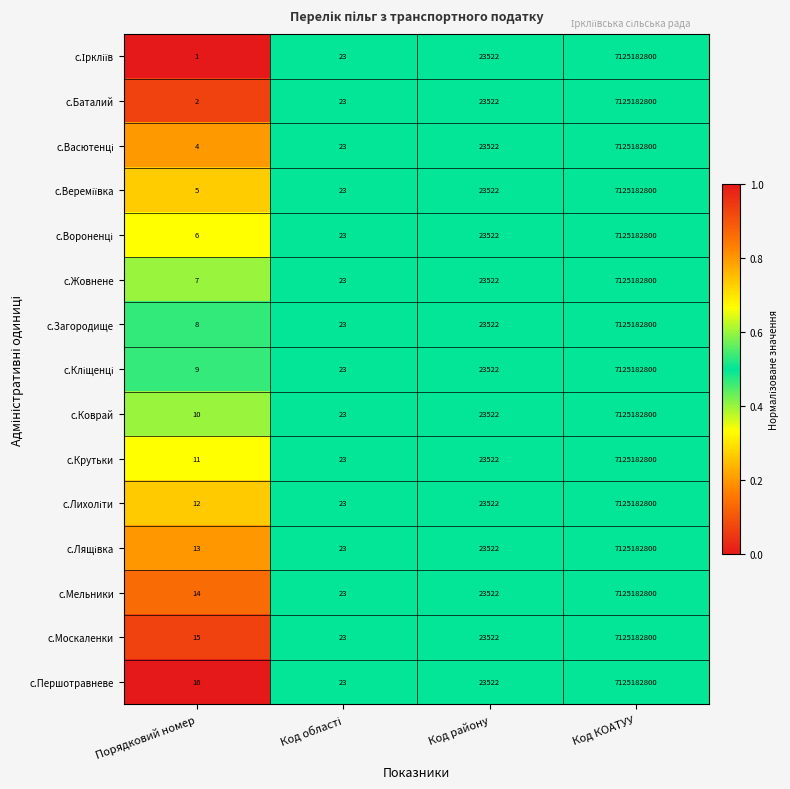

Which category has the lowest value in the с.Загородище series?

Порядковий номер